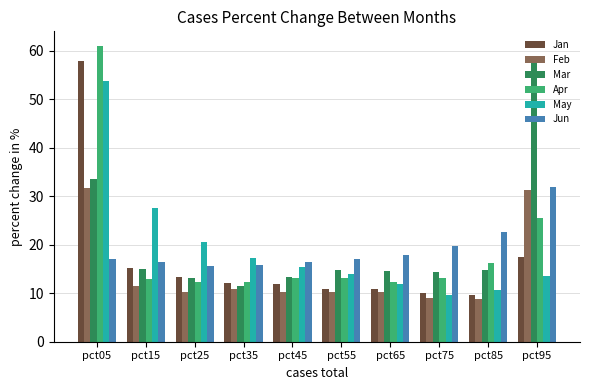

Which series has the widest spread of values?

Apr